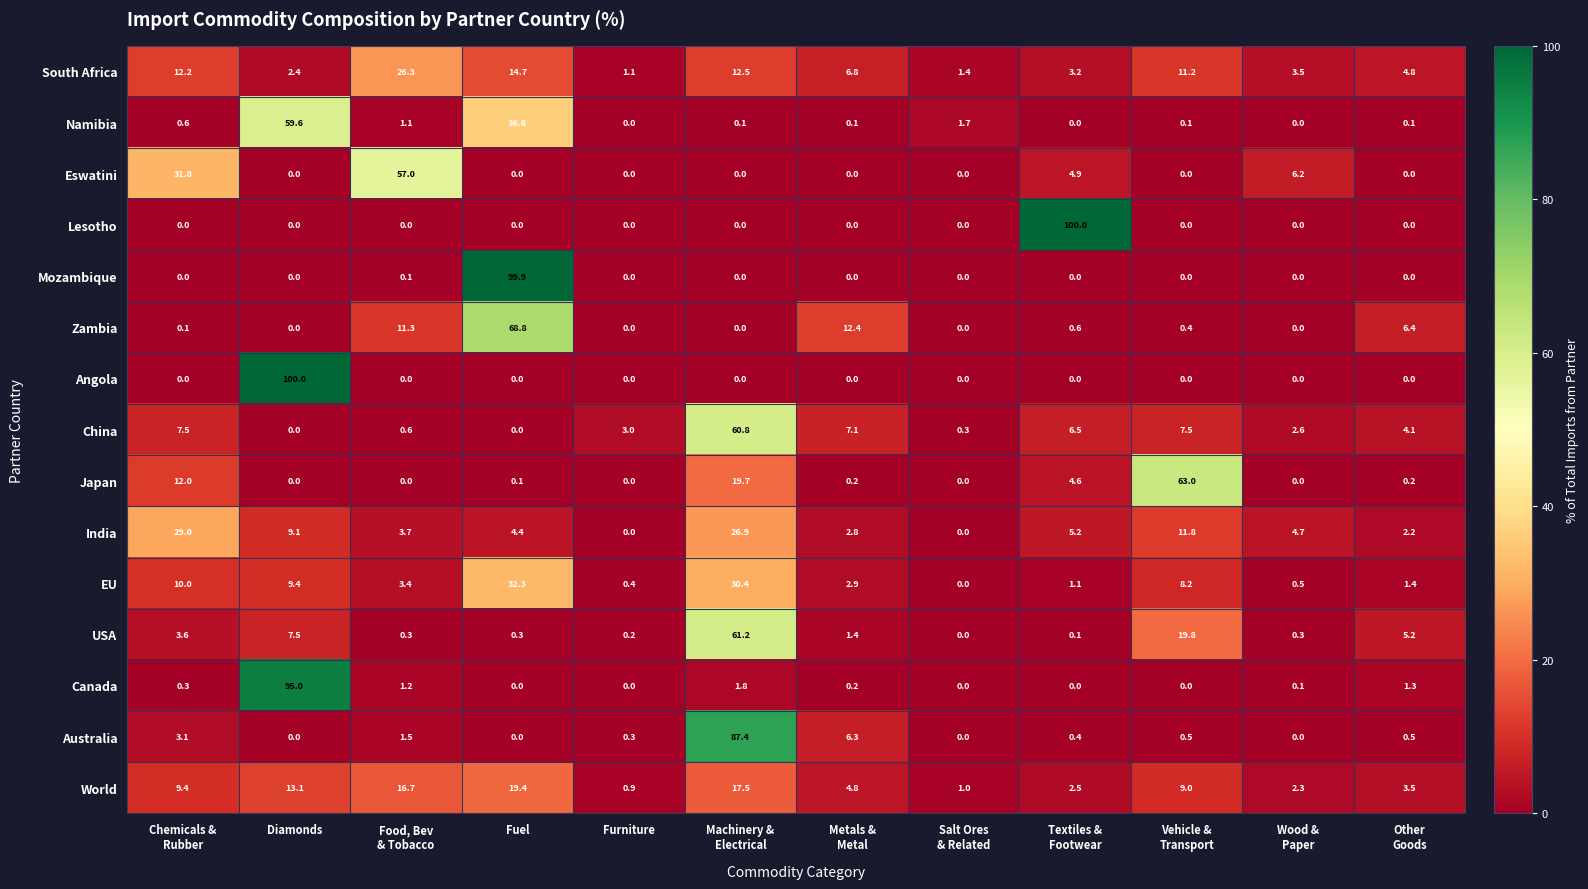

At which category does the chart reach its peak across all series?

Textiles &
Footwear